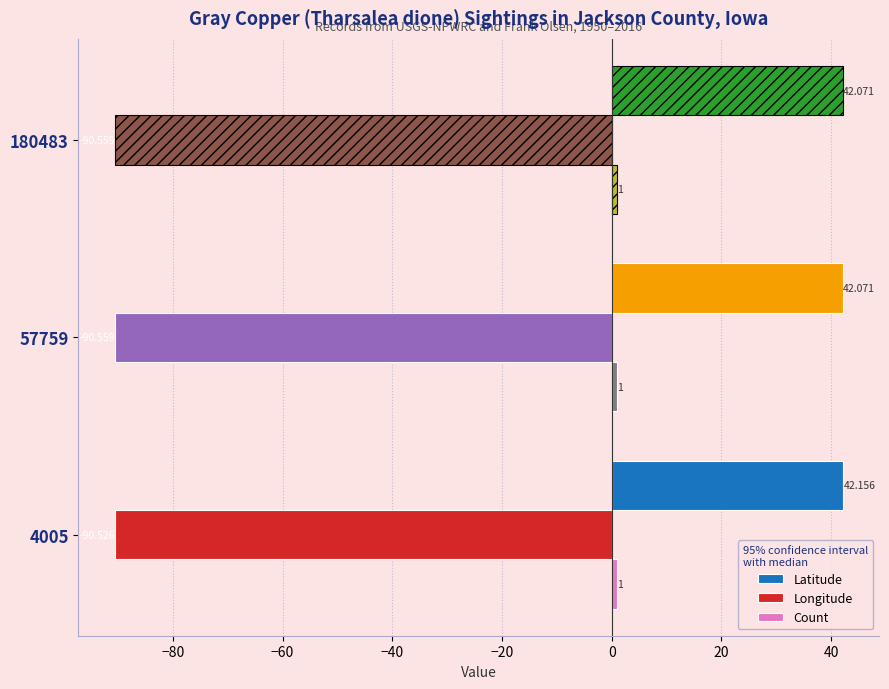

Which series has the largest range (max minus min)?

Latitude